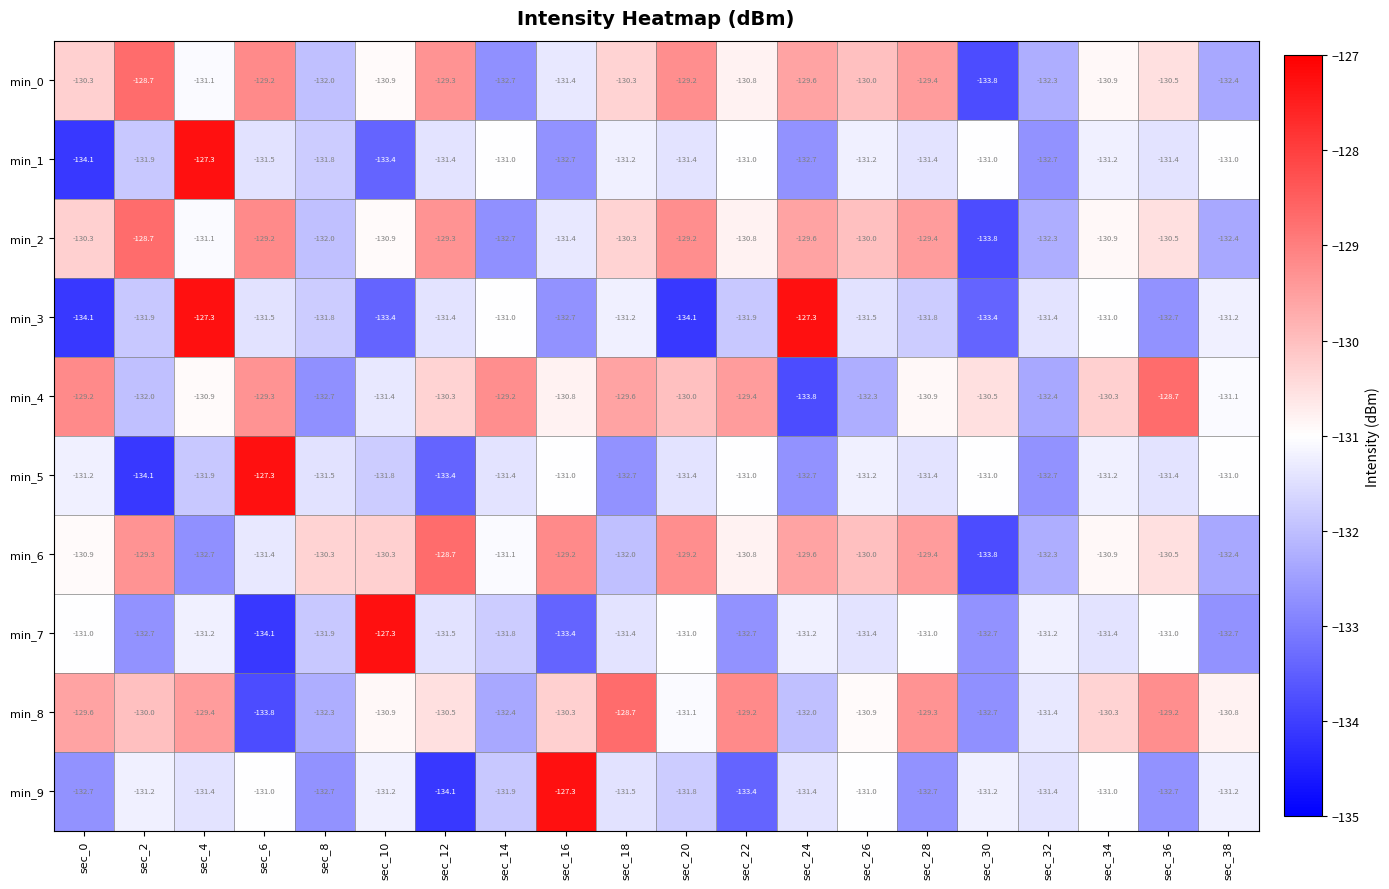

At how many categories does at least one series exceed -128?

5